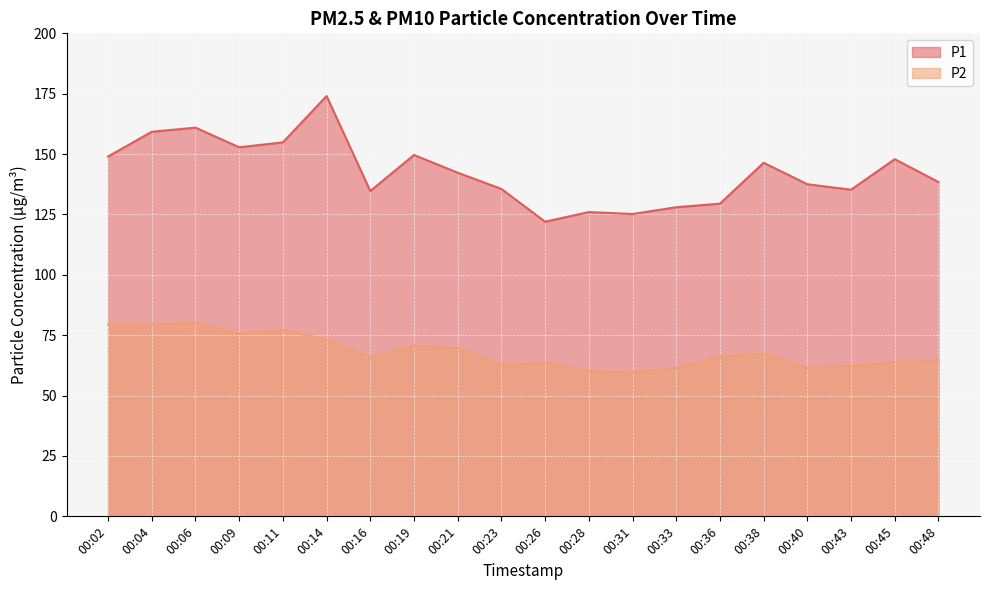

Where does the P2 series first go above 66?

00:02